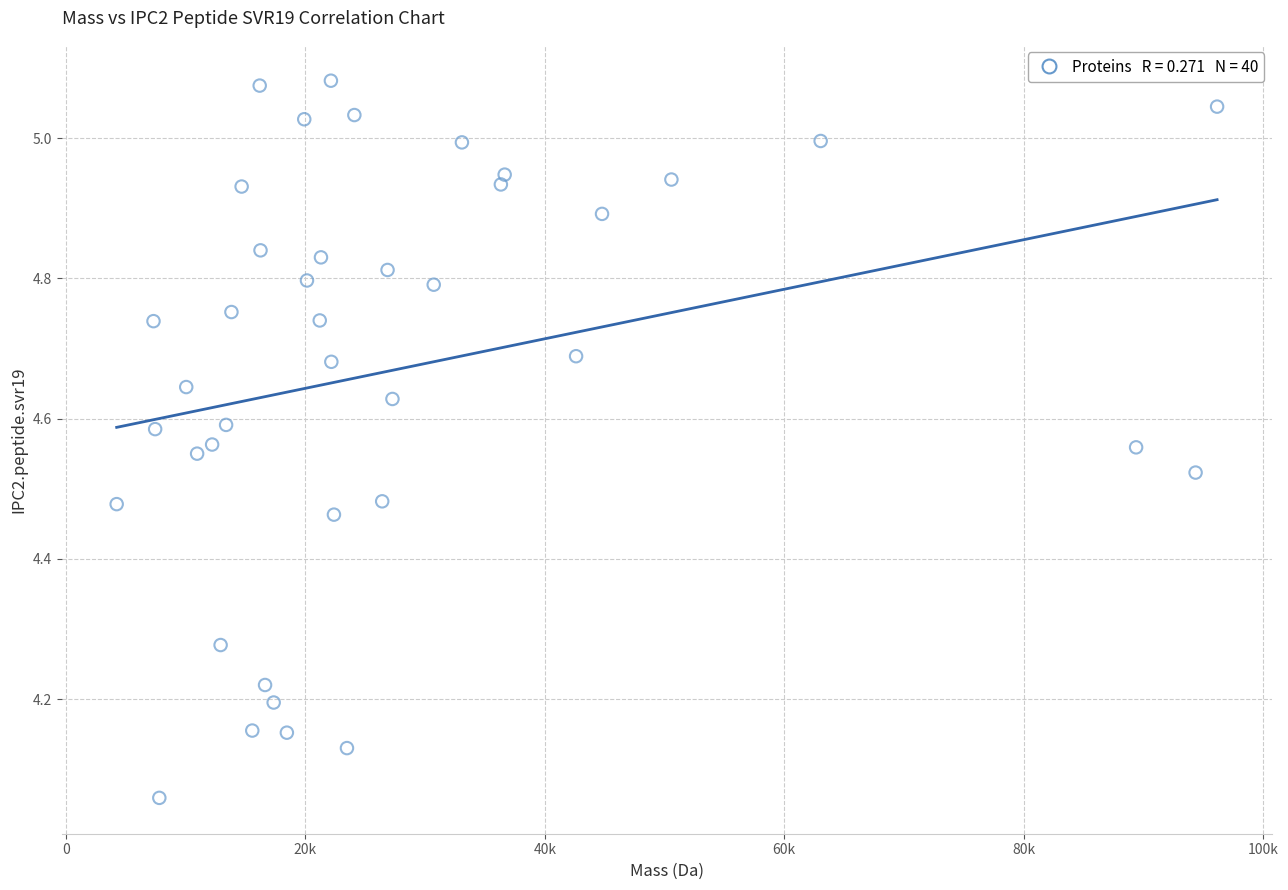

What is the range of Y values (max minus min)?

1.0